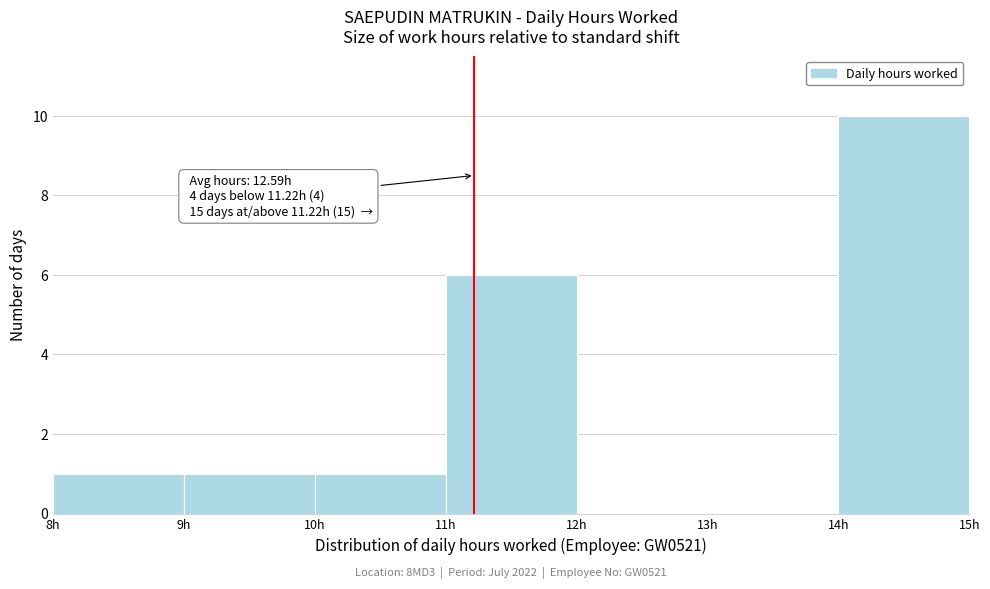

Which range on the x-axis has the tallest bar?

14 to 15